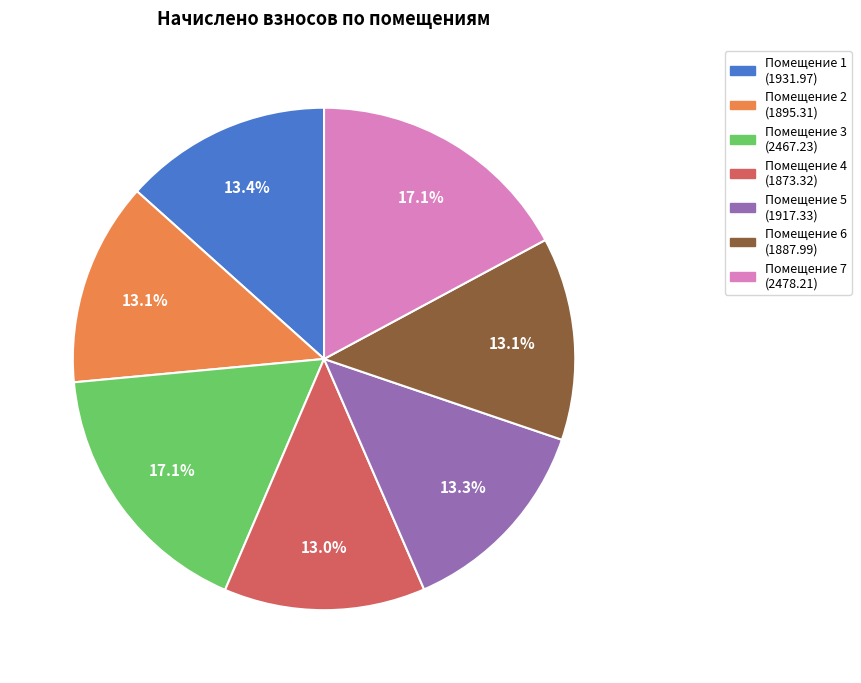

Count the number of slices in the pie.

7